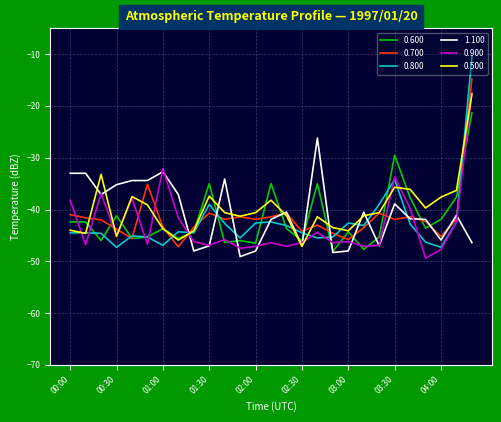

In 0.900, how many points are higher than both neighbors (excluding endpoints)?

8